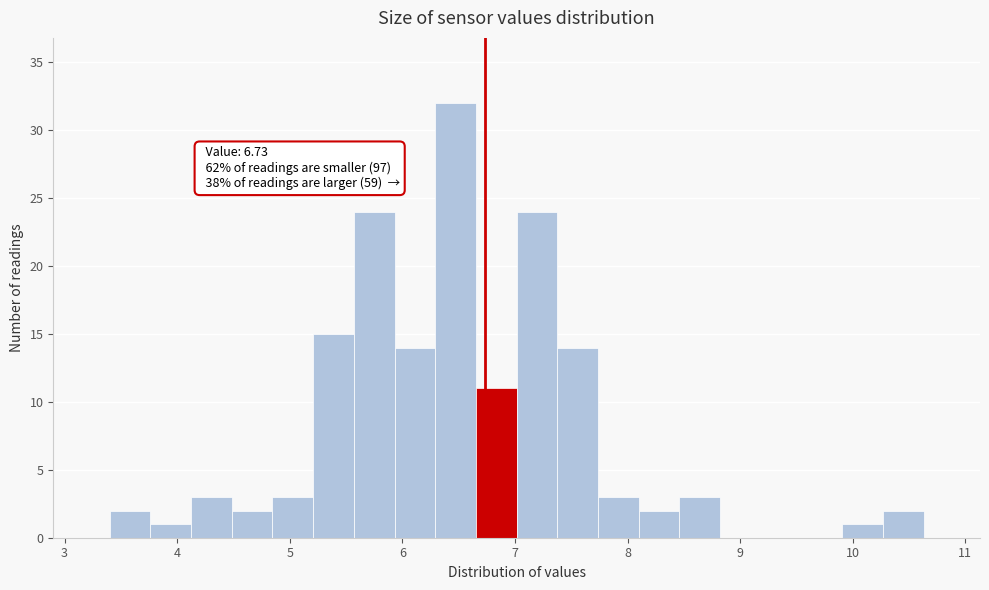

Around what value on the x-axis is the tallest bar? Give the approximate position of its centre, as read against the axis.

6.5